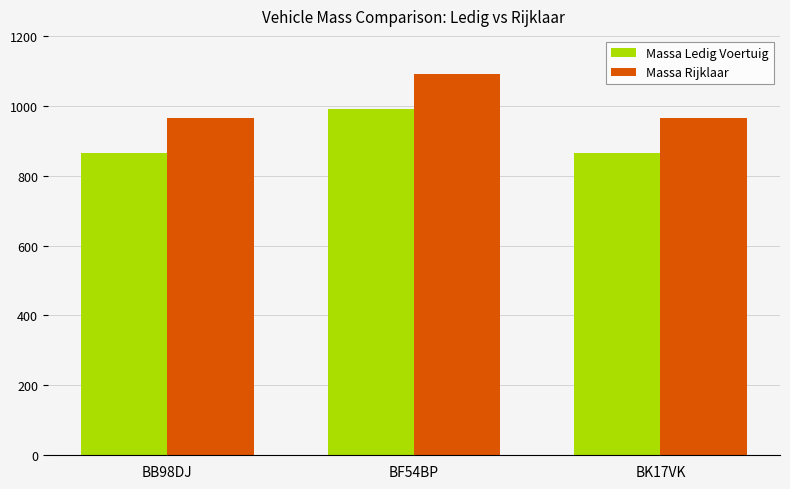

The value of Massa Rijklaar at BB98DJ is 965. True or false?

True